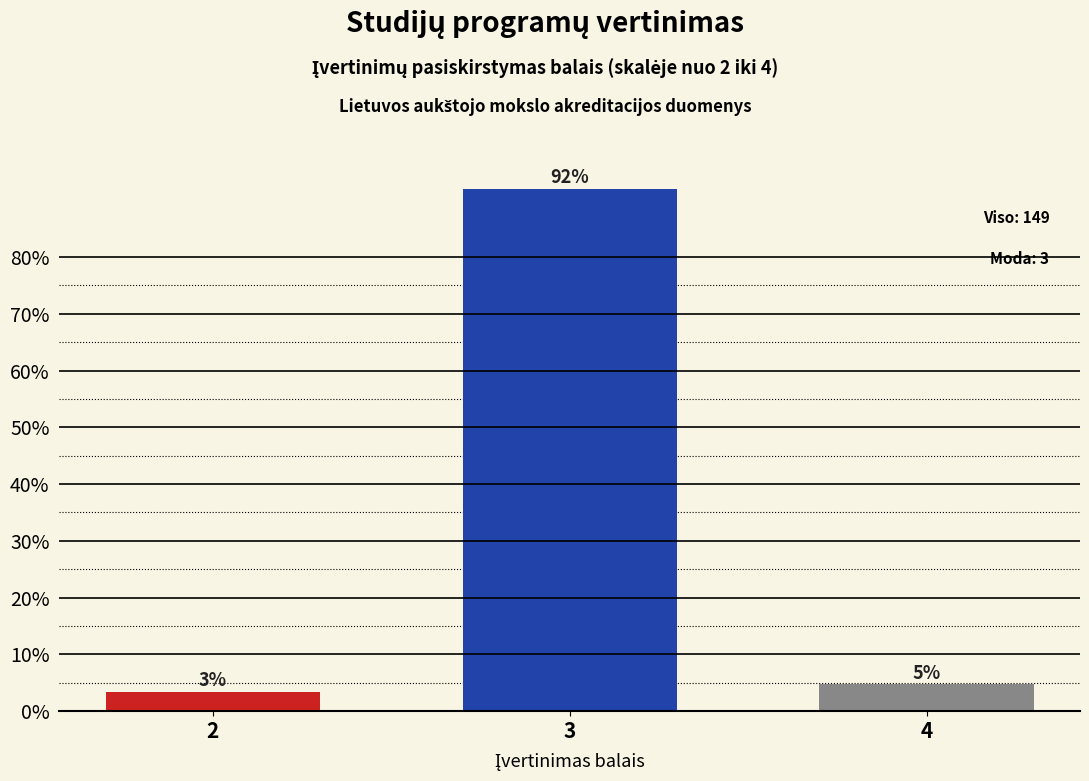

How many bars are there in total?

3